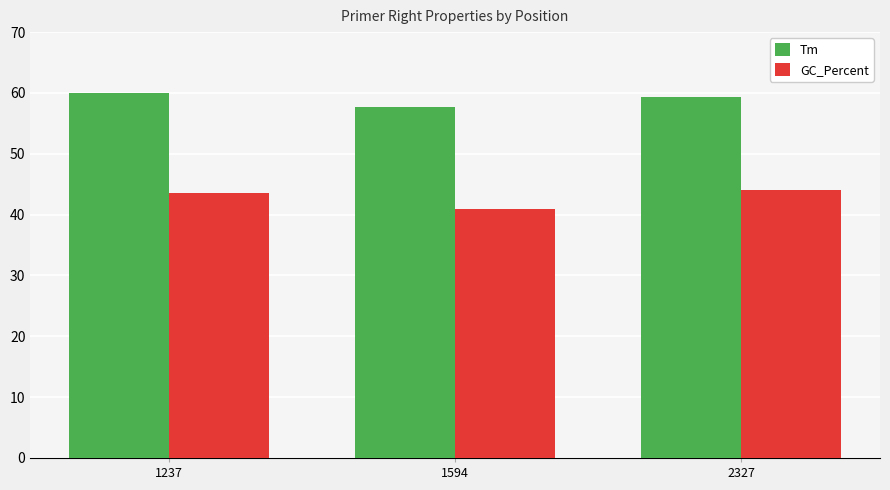

Rank the categories by Tm value from highest to lowest.

1237, 2327, 1594